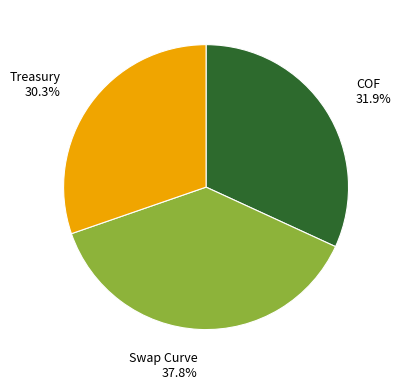

Is there any slice that represents more than half of the pie?

No